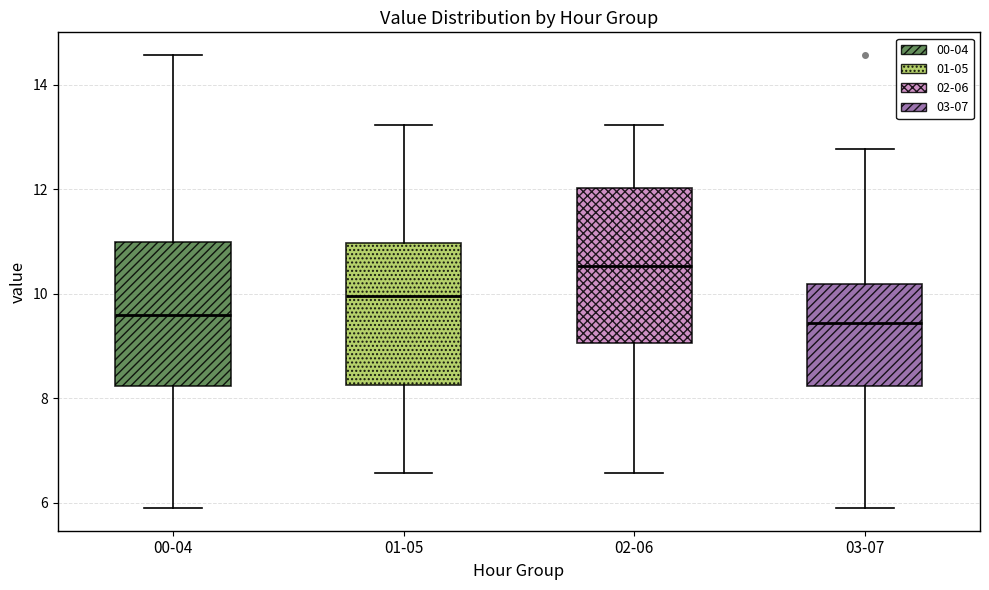

Where does the median line of the box for 00-04 sit on the y-axis? The values are not printed on the chart, so give them approximately, as read against the axis.

9.6